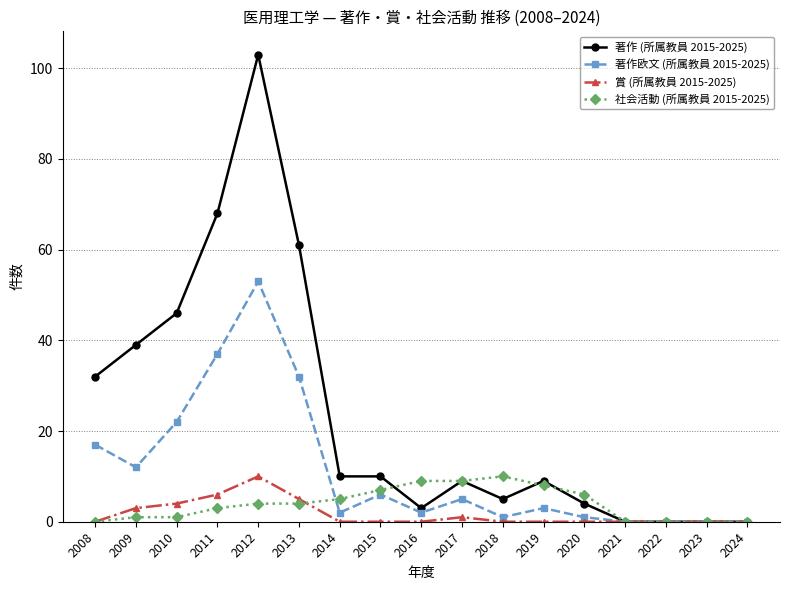

Reading right to left, what are all the values shown in this chart?

著作 (所属教員 2015-2025): 2024=0	2023=0	2022=0	2021=0	2020=4	2019=9	2018=5	2017=9	2016=3	2015=10	2014=10	2013=61	2012=103	2011=68	2010=46	2009=39	2008=32
著作欧文 (所属教員 2015-2025): 2024=0	2023=0	2022=0	2021=0	2020=1	2019=3	2018=1	2017=5	2016=2	2015=6	2014=2	2013=32	2012=53	2011=37	2010=22	2009=12	2008=17
賞 (所属教員 2015-2025): 2024=0	2023=0	2022=0	2021=0	2020=0	2019=0	2018=0	2017=1	2016=0	2015=0	2014=0	2013=5	2012=10	2011=6	2010=4	2009=3	2008=0
社会活動 (所属教員 2015-2025): 2024=0	2023=0	2022=0	2021=0	2020=6	2019=8	2018=10	2017=9	2016=9	2015=7	2014=5	2013=4	2012=4	2011=3	2010=1	2009=1	2008=0